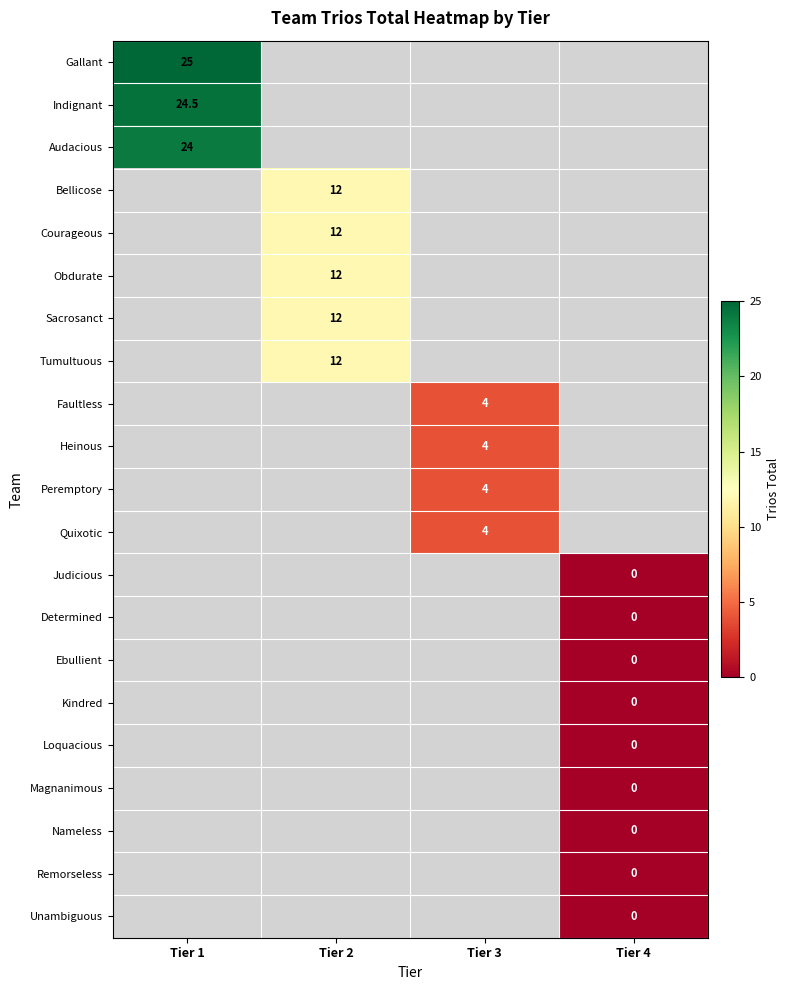

Is it true that Heinous equals 4.0 at Tier 3?

True